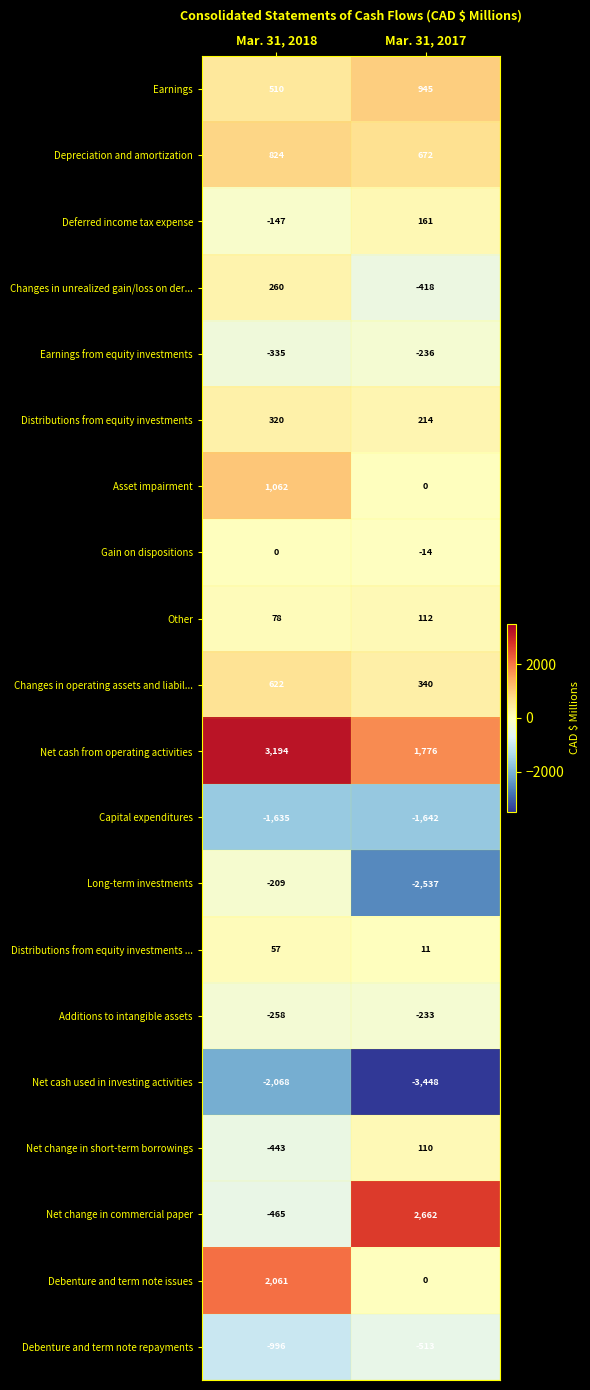

At how many categories does at least one series exceed 282?

2